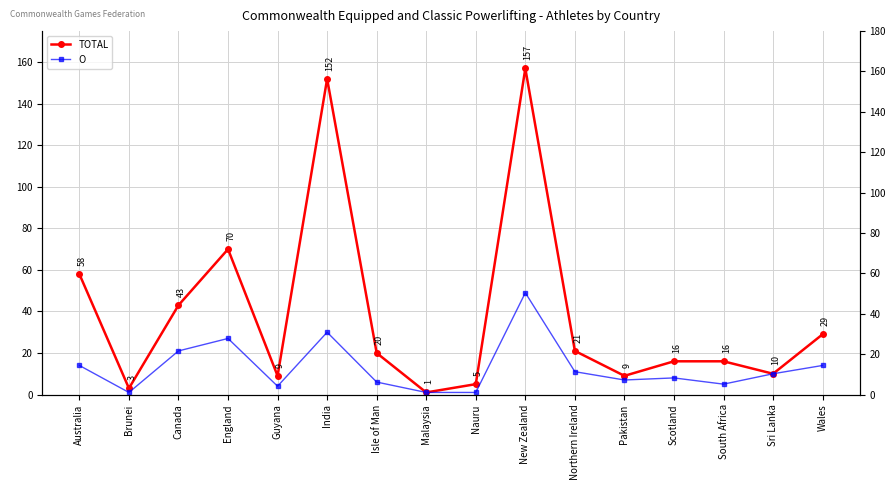

At which category is the sum across all series the highest?

New Zealand